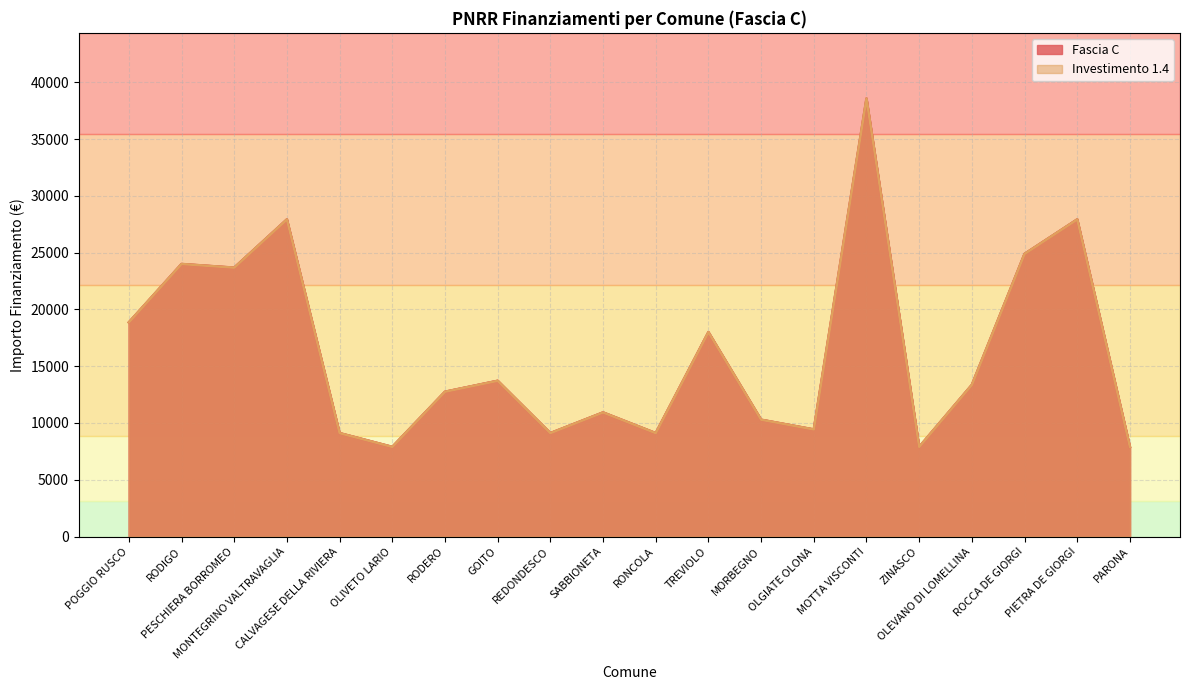

What is the value of the Investimento 1.4 point at the 15th from the left?

38565